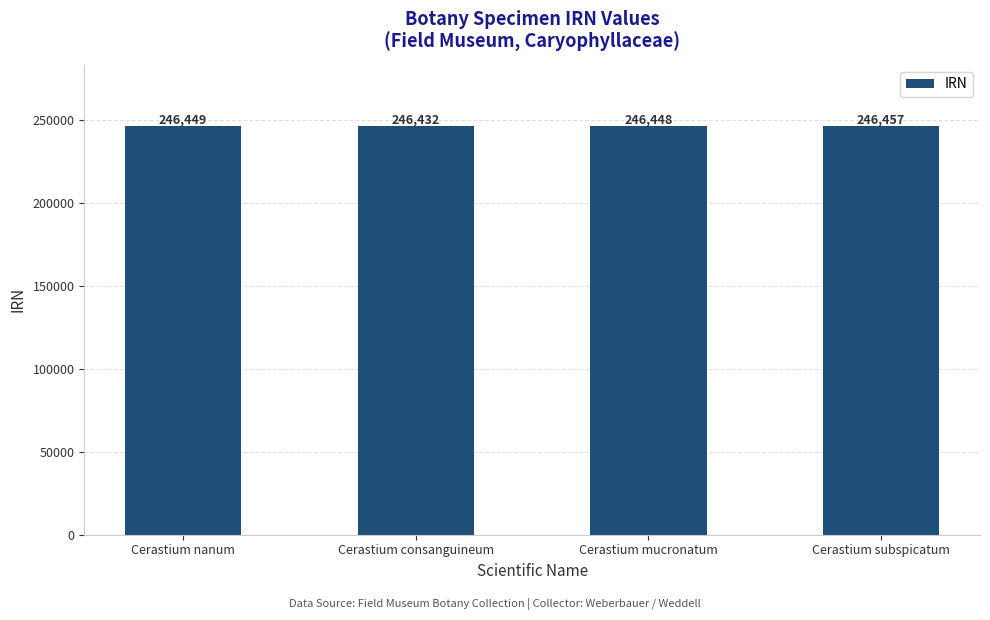

How many categories are shown in the chart?

4